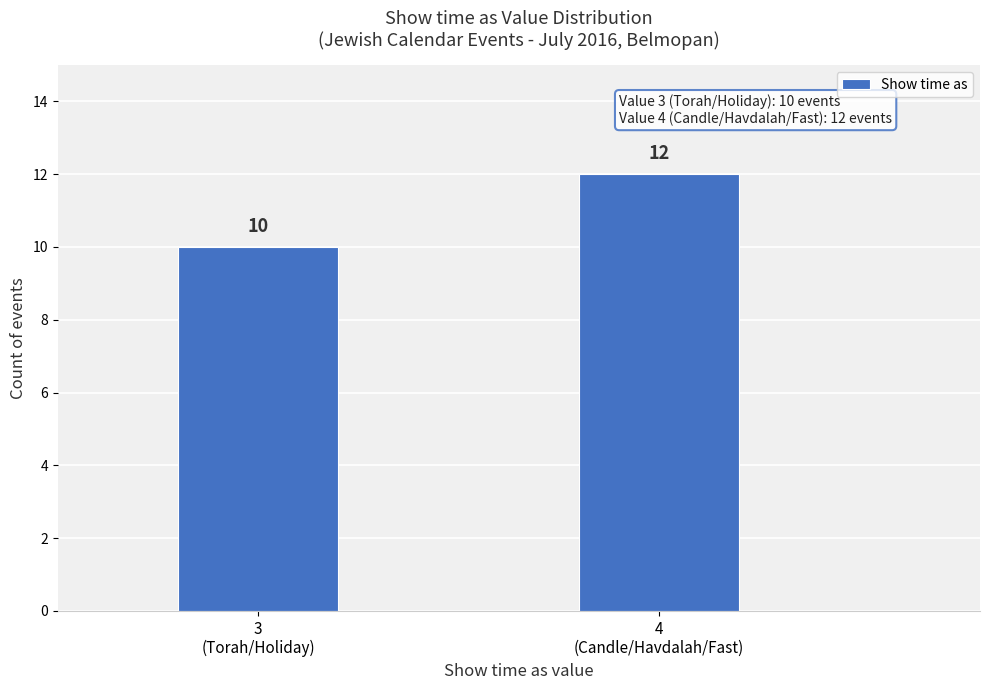

Reading left to right, extract all data points from this chart.

10	12